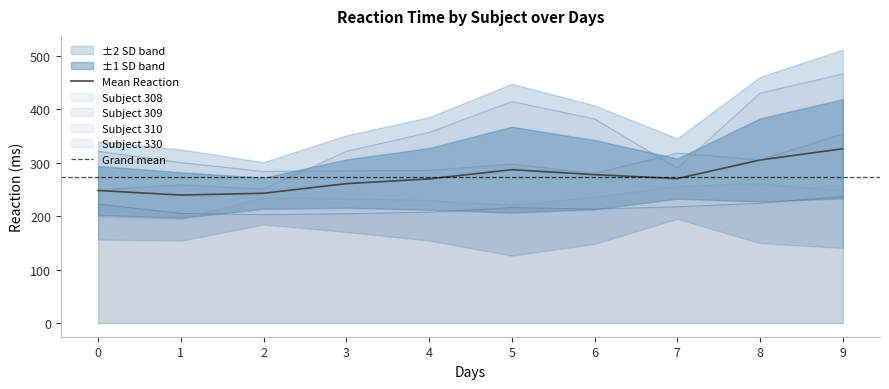

Reading left to right, what are all the values shown in this chart?

308: 0=249.6	1=258.7	2=250.8	3=321.4	4=356.9	5=414.7	6=382.2	7=290.1	8=430.6	9=466.4
309: 0=222.7	1=205.3	2=203.0	3=204.7	4=207.7	5=216.0	6=213.6	7=217.7	8=224.3	9=237.3
310: 0=199.1	1=194.3	2=234.3	3=232.8	4=229.3	5=220.5	6=235.4	7=255.8	8=261.0	9=247.5
330: 0=321.5	1=300.4	2=283.9	3=285.1	4=285.8	5=297.6	6=280.2	7=318.3	8=305.3	9=354.0